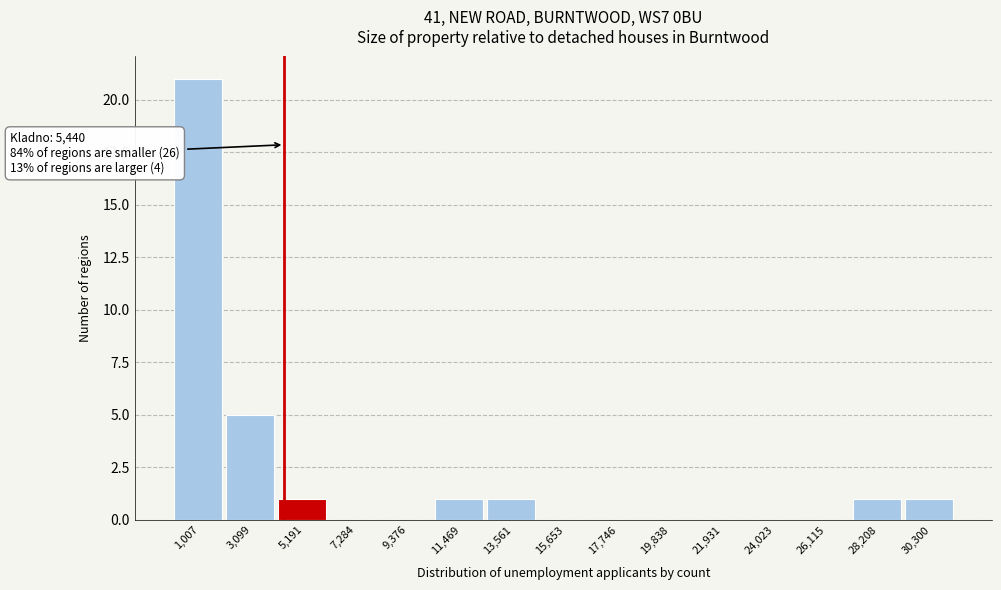

Reading left to right, extract all data points from this chart.

1,007=21	3,099=5	5,191=1	7,284=0	9,376=0	11,469=1	13,561=1	15,653=0	17,746=0	19,838=0	21,931=0	24,023=0	26,115=0	28,208=1	30,300=1